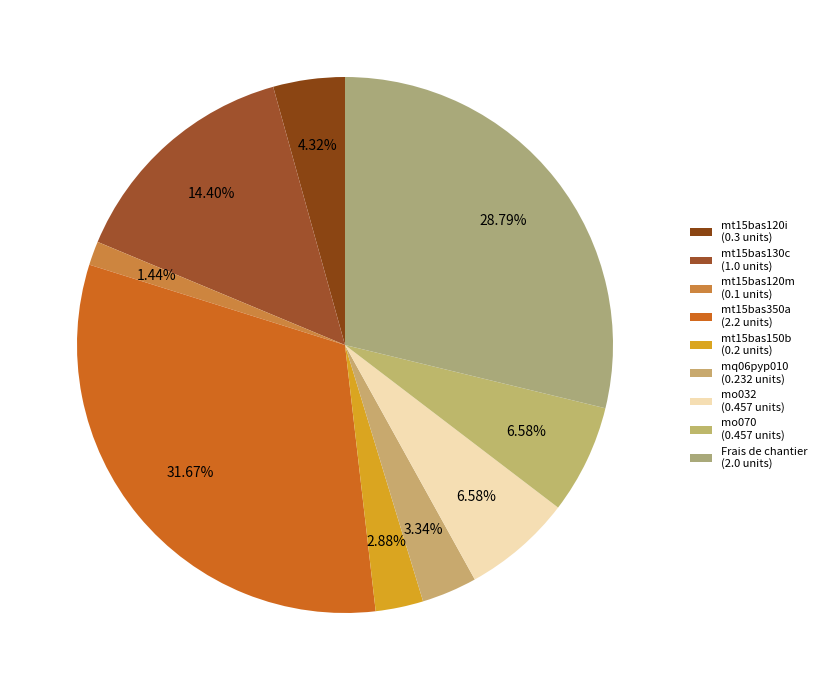

To the nearest percent, what is the average slice percentage?

11%